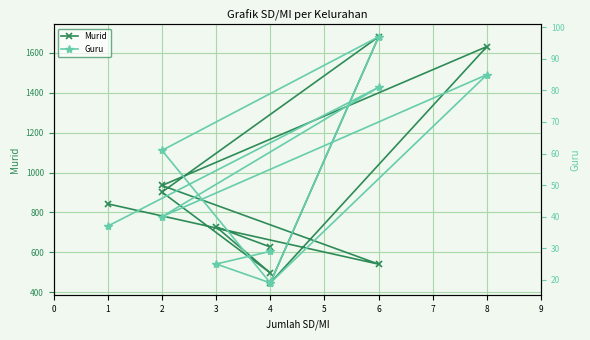

Which series has the largest range (max minus min)?

Murid